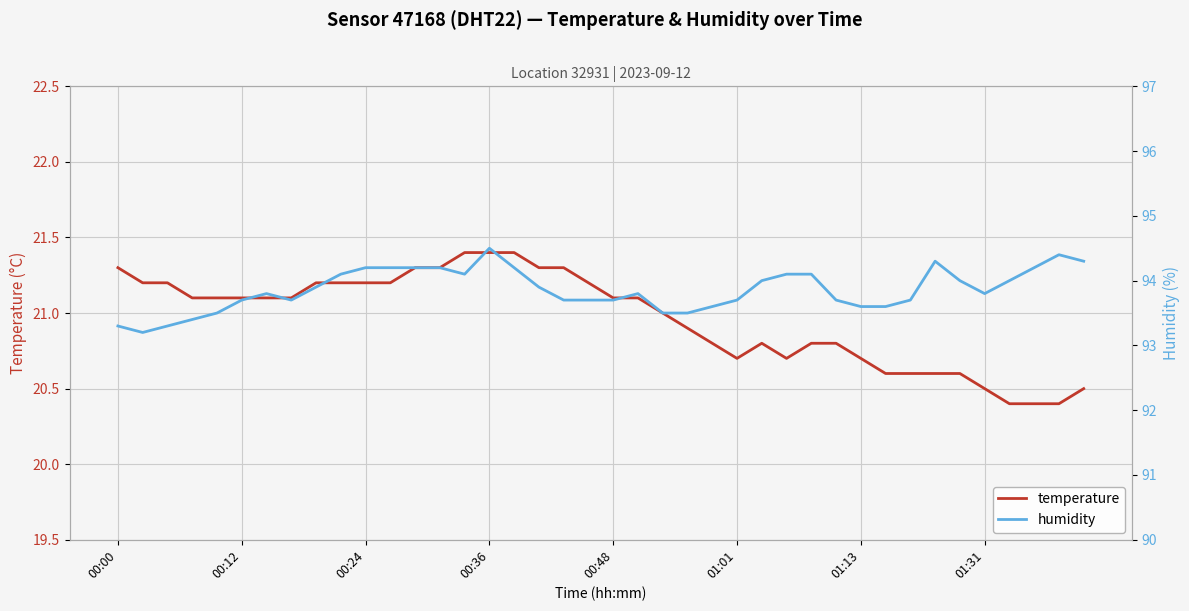

What is the maximum value for temperature?

21.4